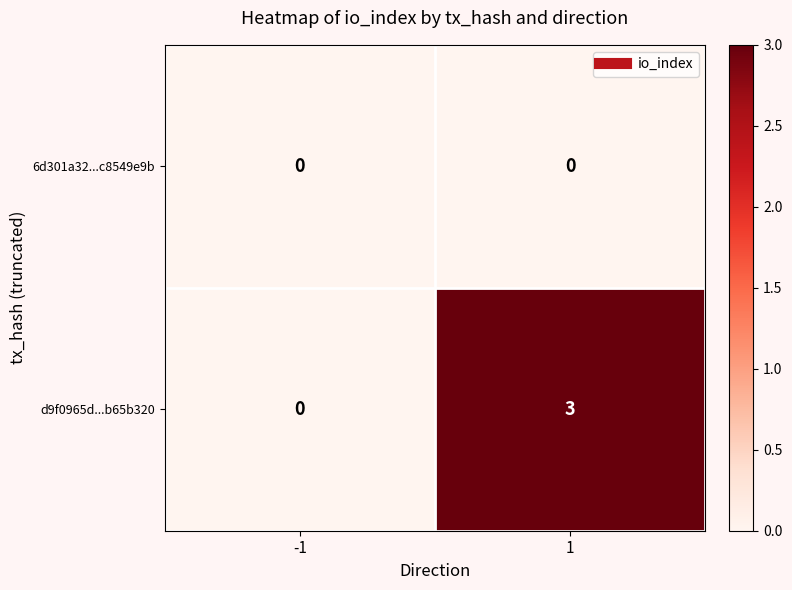

What is the greatest value displayed?

3